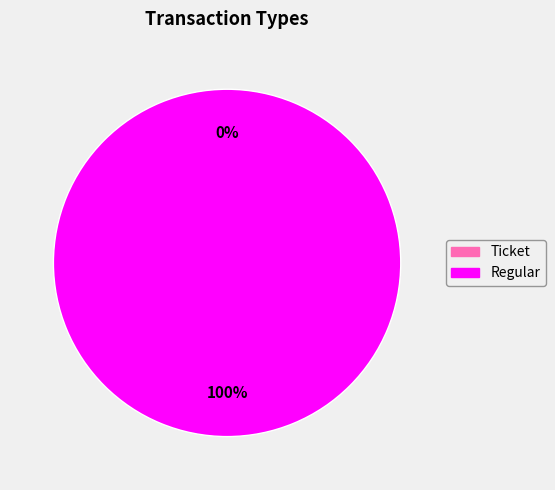

To the nearest percent, what is the combined percentage of Regular and Ticket?

100%